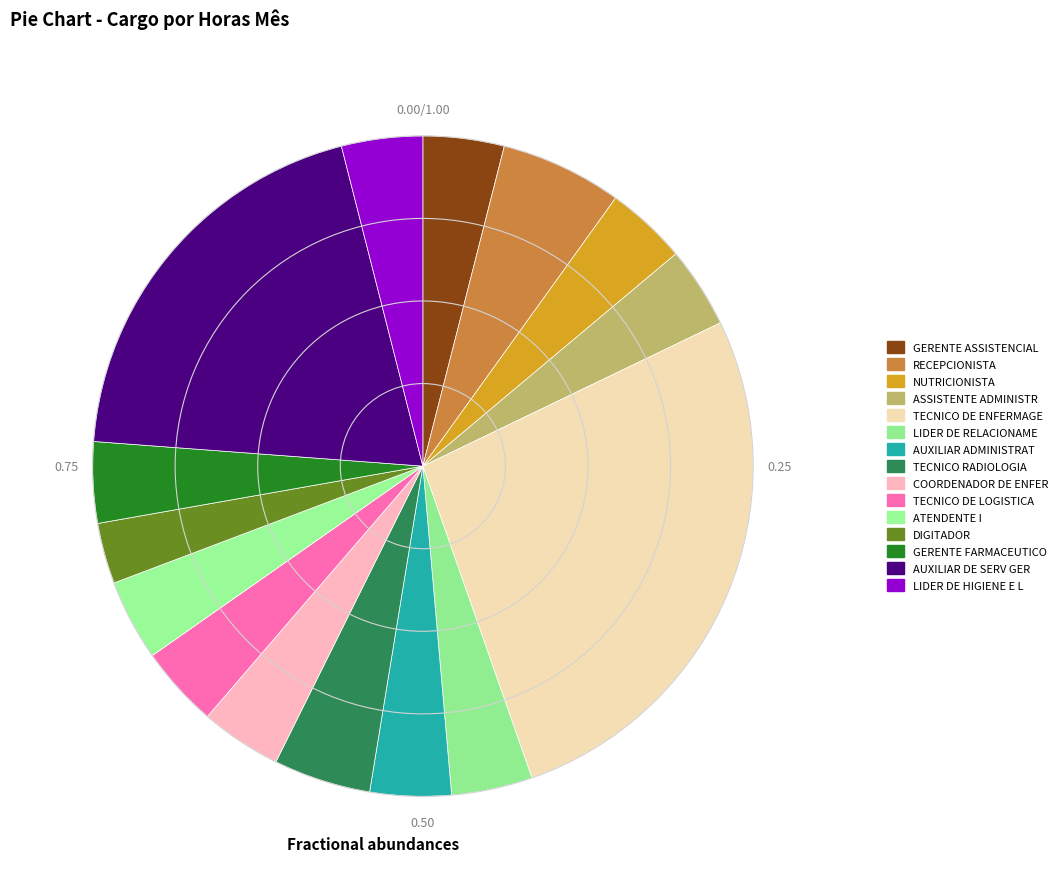

To the nearest percent, what percentage of the pie is DIGITADOR?

3%